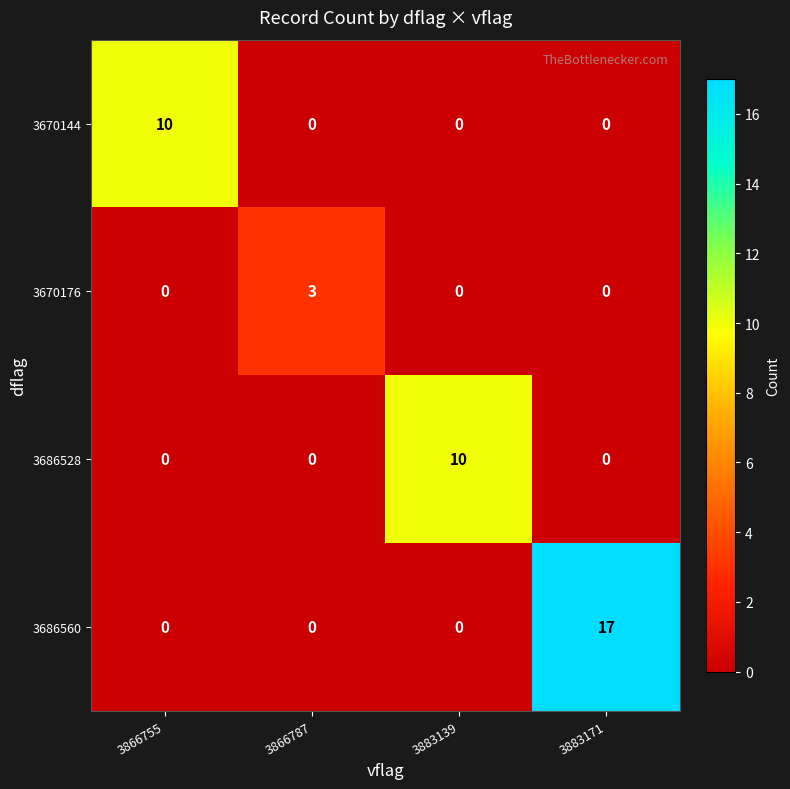

What is the difference between the 3686560 values at 3866787 and 3883171?

17